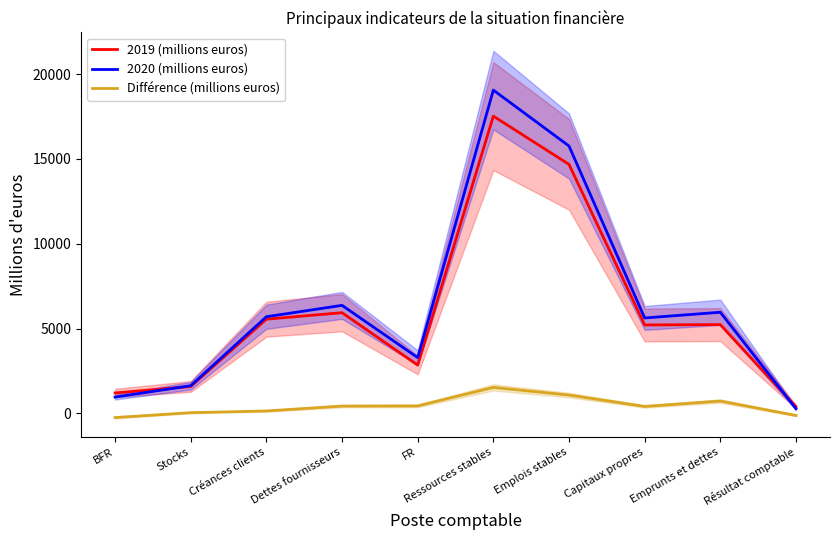

What is the average value of the 2020 (millions euros) series?

6465